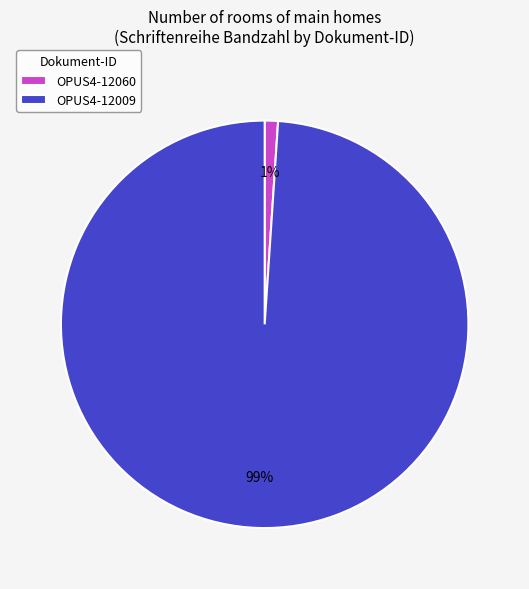

Which category has the smallest portion of the pie?

OPUS4-12060